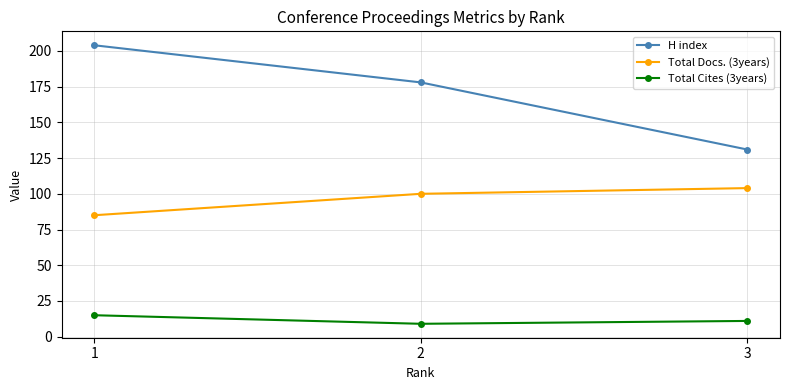

Is the value of Total Docs. (3years) at 1 greater than the value of H index at 1?

No